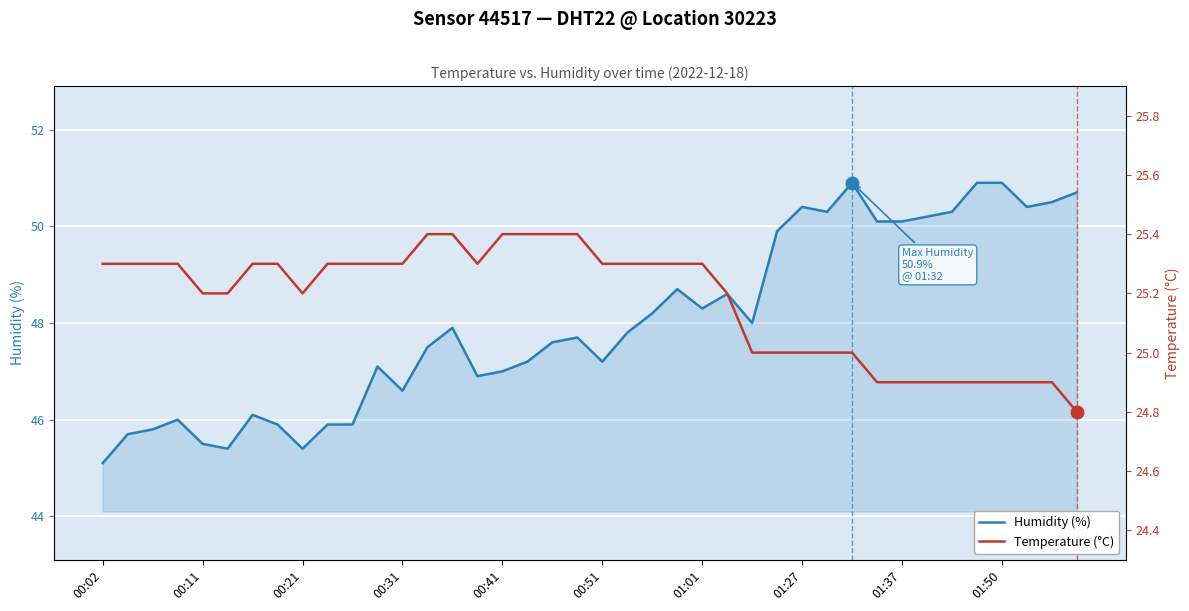

Which series has the largest total across all categories?

Humidity (%)